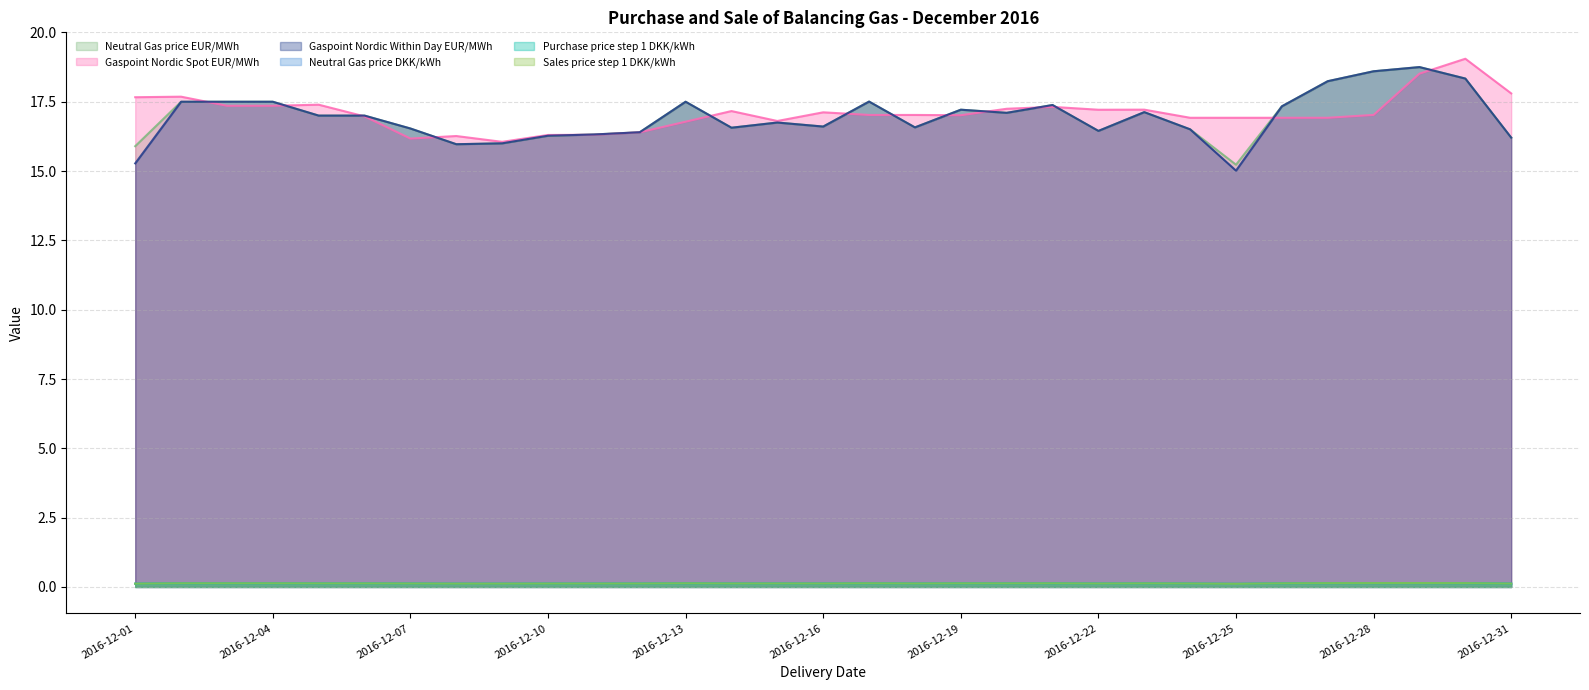

List the series in order of their peak value, highest first.

Gaspoint Nordic Spot EUR/MWh, Neutral Gas price EUR/MWh, Gaspoint Nordic Within Day EUR/MWh, Sales price step 1 DKK/kWh, Neutral Gas price DKK/kWh, Purchase price step 1 DKK/kWh